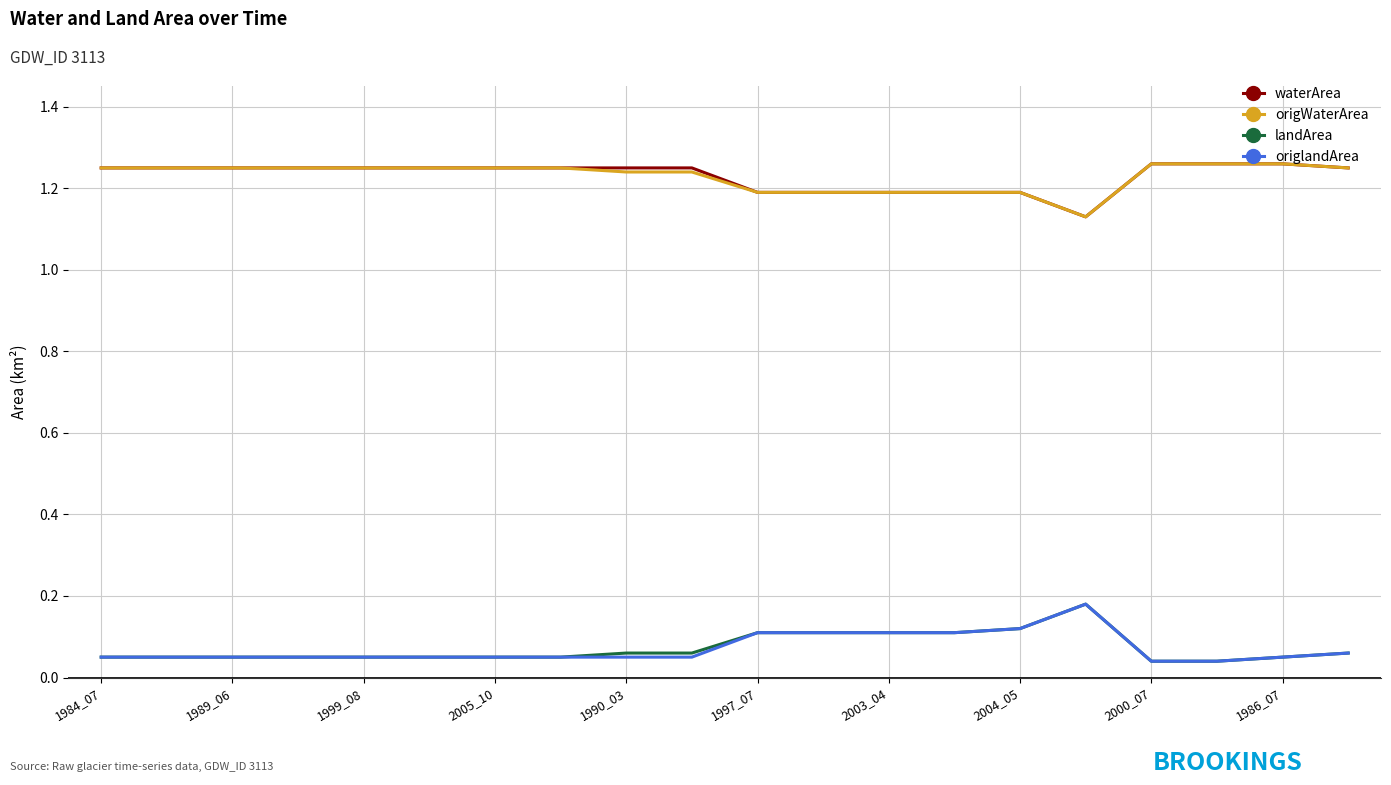

True or false: origWaterArea and origlandArea cross at least once.

False